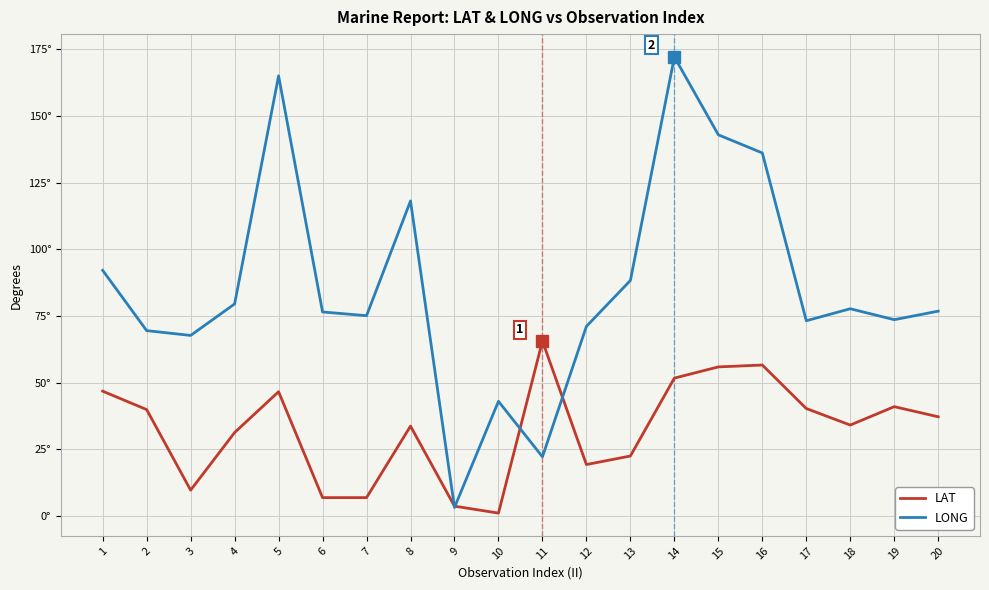

Does the chart display data point markers on the line(s)?

No